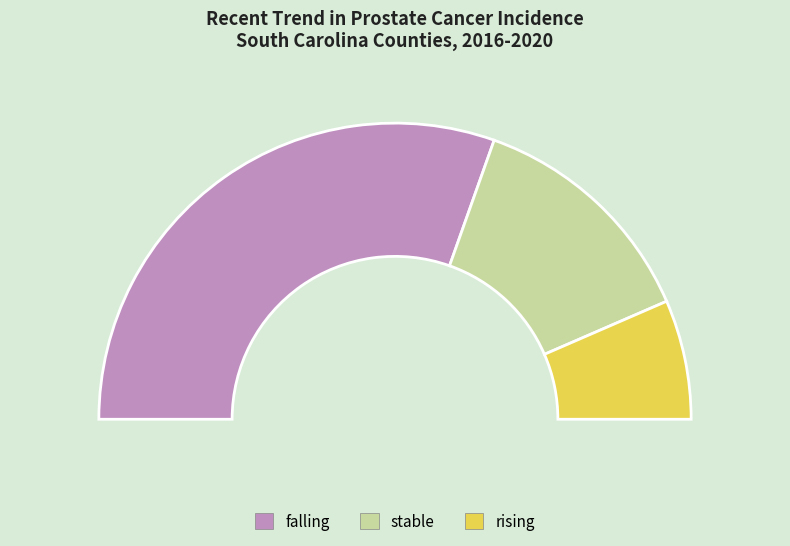

Is there any slice that represents more than half of the pie?

Yes